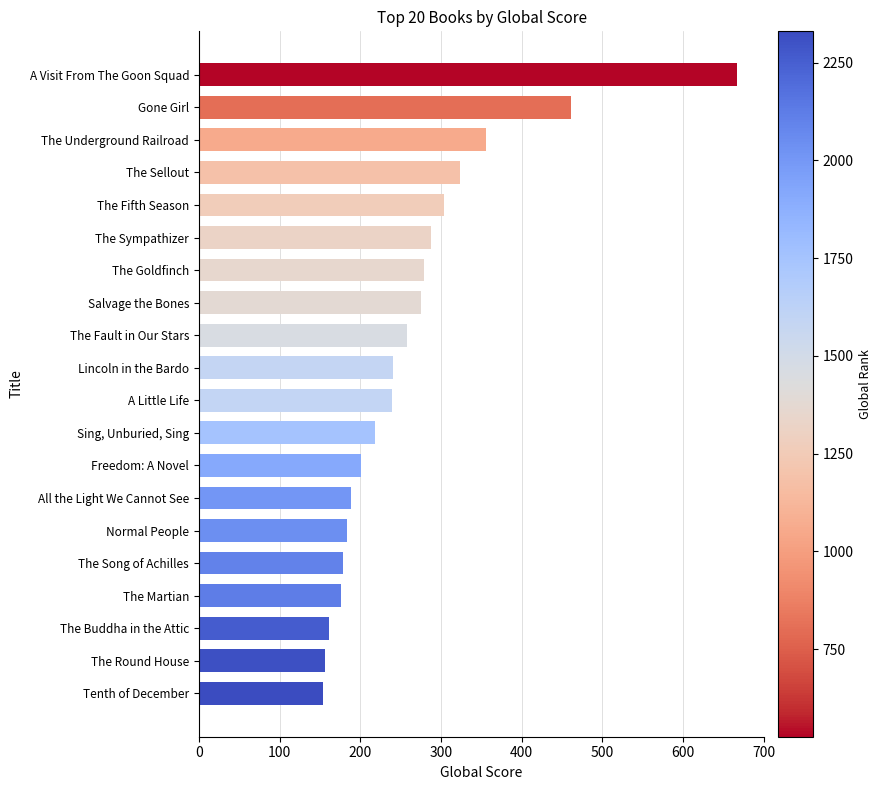

List the labels in order of value, smallest first.

Tenth of December, The Round House, The Buddha in the Attic, The Martian, The Song of Achilles, Normal People, All the Light We Cannot See, Freedom: A Novel, Sing, Unburied, Sing, A Little Life, Lincoln in the Bardo, The Fault in Our Stars, Salvage the Bones, The Goldfinch, The Sympathizer, The Fifth Season, The Sellout, The Underground Railroad, Gone Girl, A Visit From The Goon Squad